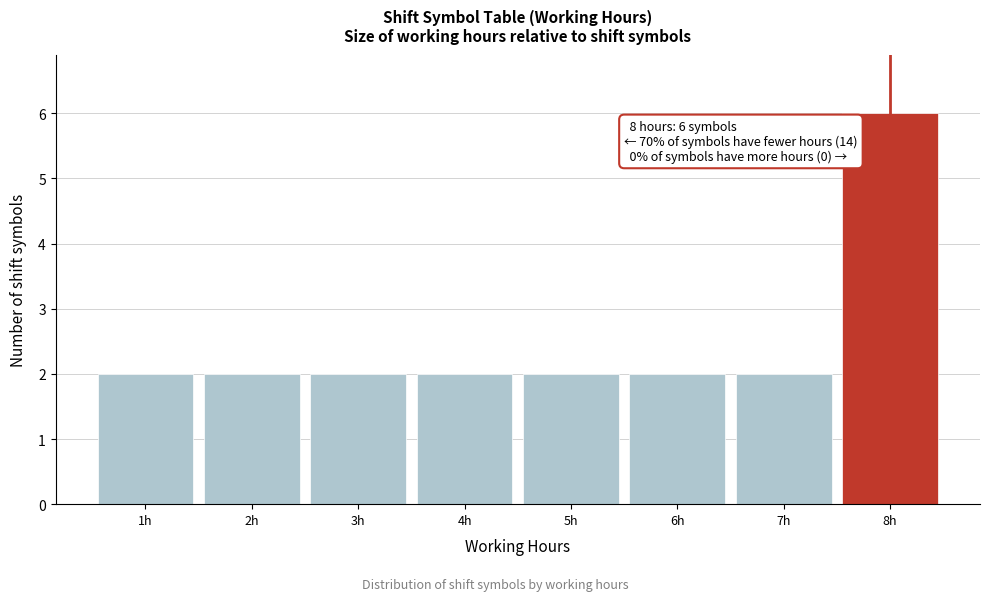

Over which range of the x-axis is the bar tallest?

7.5 to 8.5